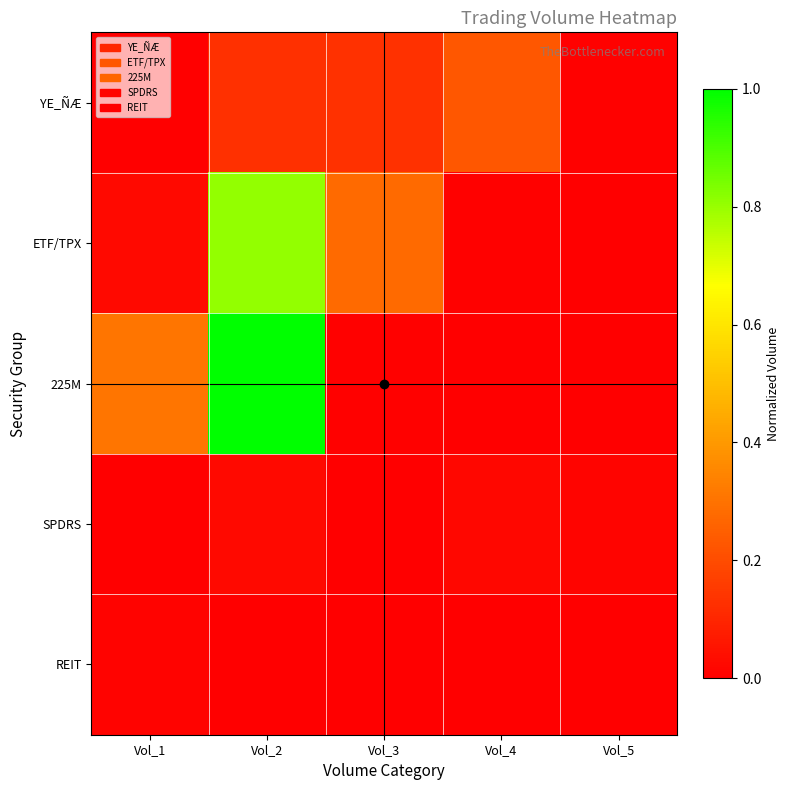

Reading right to left, list all the values displayed in this chart.

YE_ÑÆ: Vol_5=0.0	Vol_4=0.2	Vol_3=0.1	Vol_2=0.1	Vol_1=0.0
ETF/TPX: Vol_5=0.0	Vol_4=0.0	Vol_3=0.3	Vol_2=0.8	Vol_1=0.0
225M: Vol_5=0.0	Vol_4=0.0	Vol_3=0.0	Vol_2=1.0	Vol_1=0.3
SPDRS: Vol_5=0.0	Vol_4=0.0	Vol_3=0.0	Vol_2=0.0	Vol_1=0.0
REIT: Vol_5=0.0	Vol_4=0.0	Vol_3=0.0	Vol_2=0.0	Vol_1=0.0